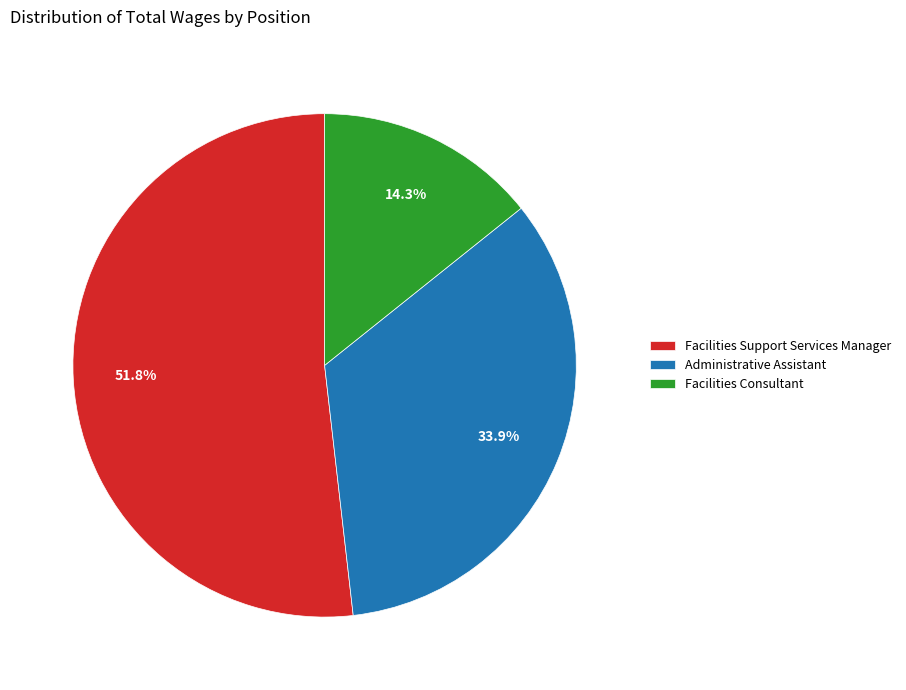

Which slice is the largest?

Facilities Support Services Manager